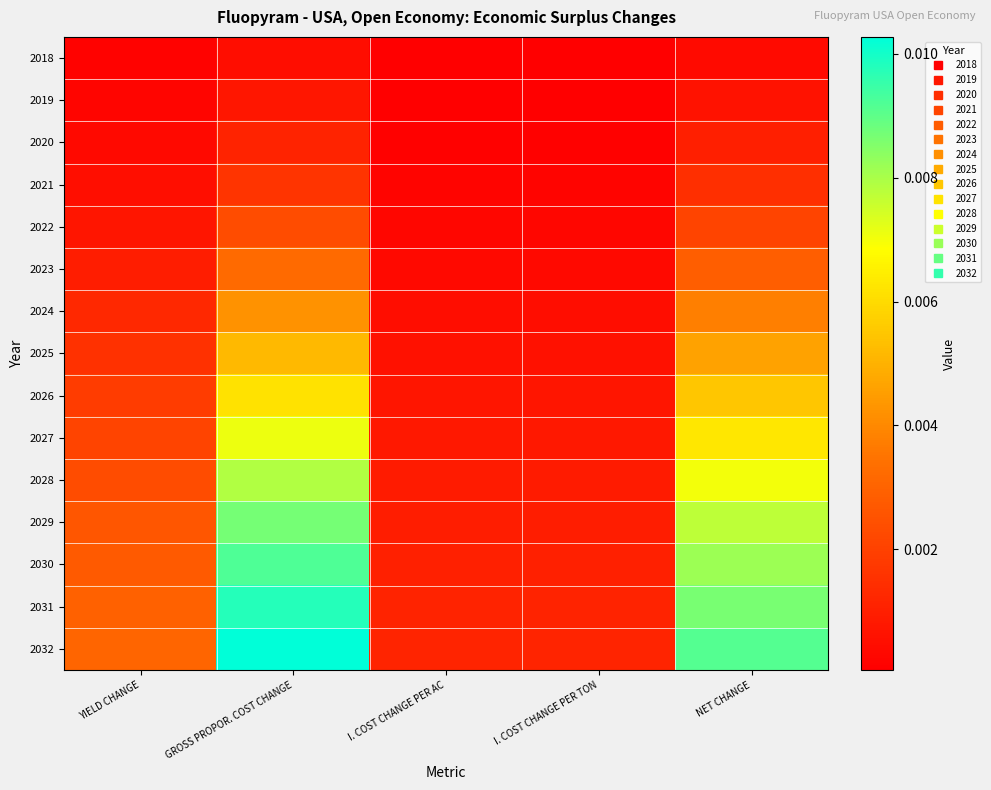

Count the number of data series in this chart.

15